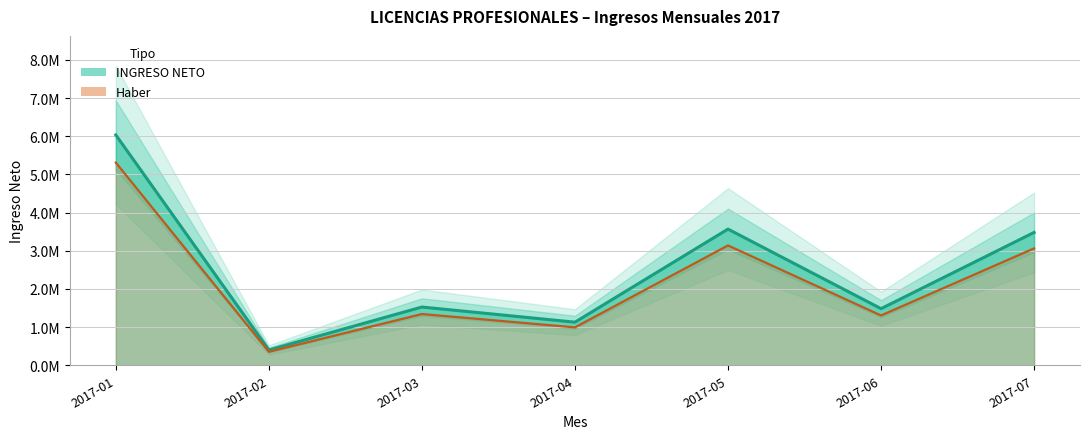

Reading left to right, extract all data points from this chart.

INGRESO NETO: 6035212.6	402913.6	1527404.9	1130466.7	3569039.8	1484817.2	3481997.3
Haber: 5310987.1	354564.0	1344116.3	994810.7	3140755.1	1306639.1	3064157.6